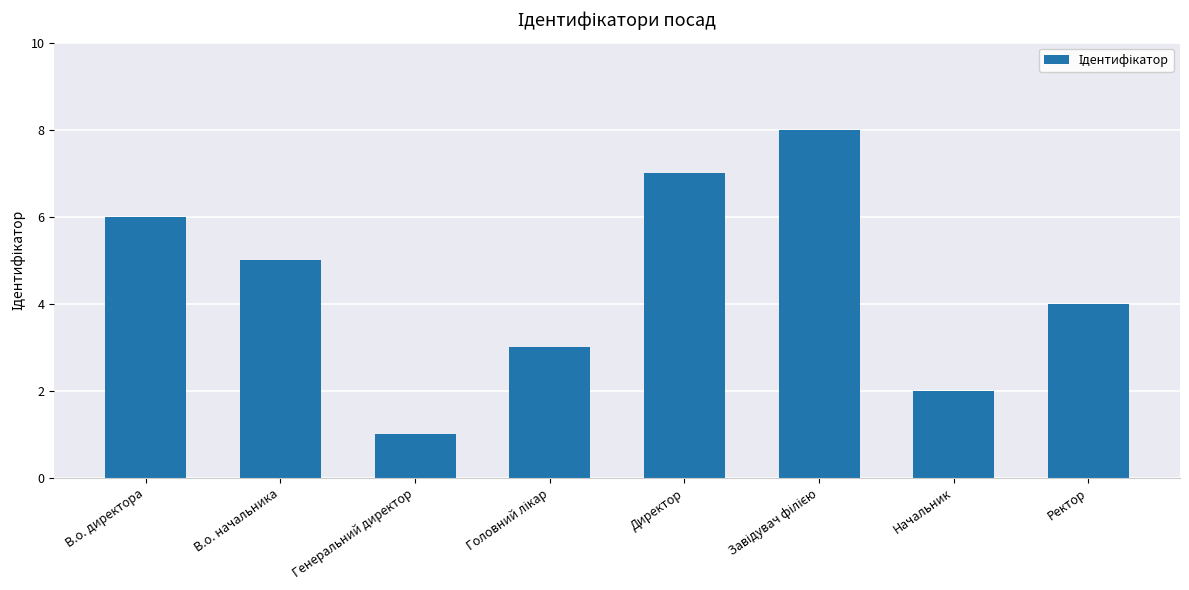

What is the difference between the maximum and minimum values?

7